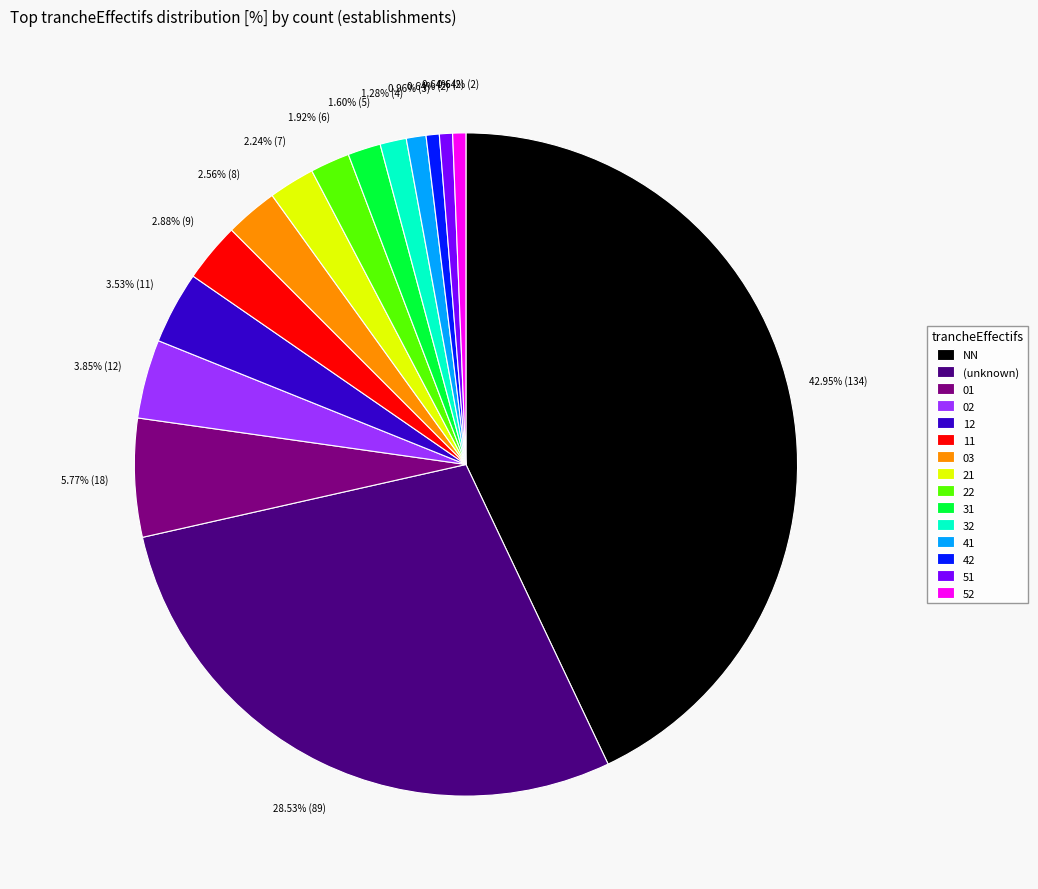

How many segments does this pie chart have?

15